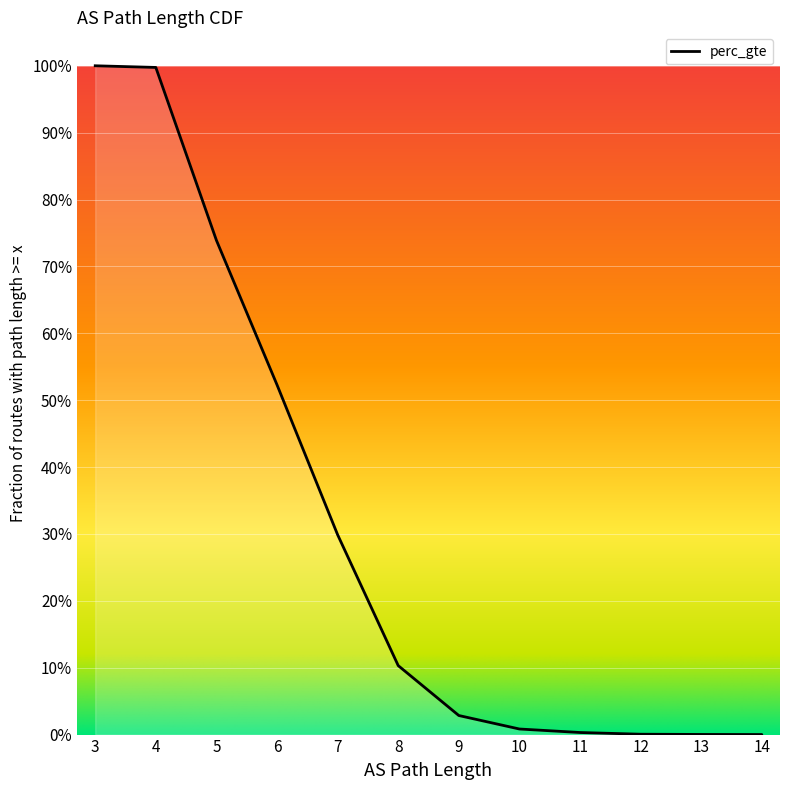

What is the average value?

0.3